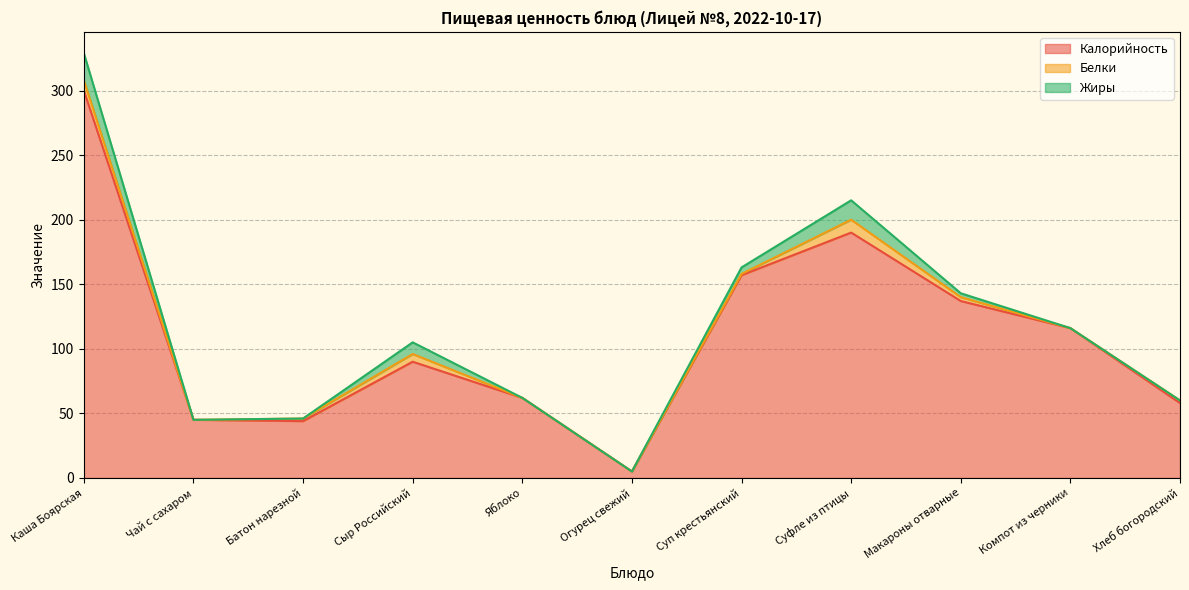

True or false: Жиры has a value of -6 at Яблоко.

False